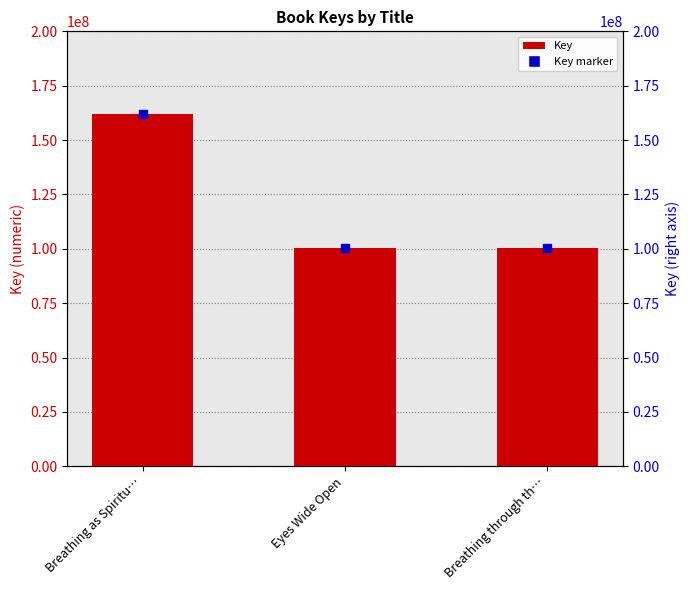

How many bars are there in total?

3